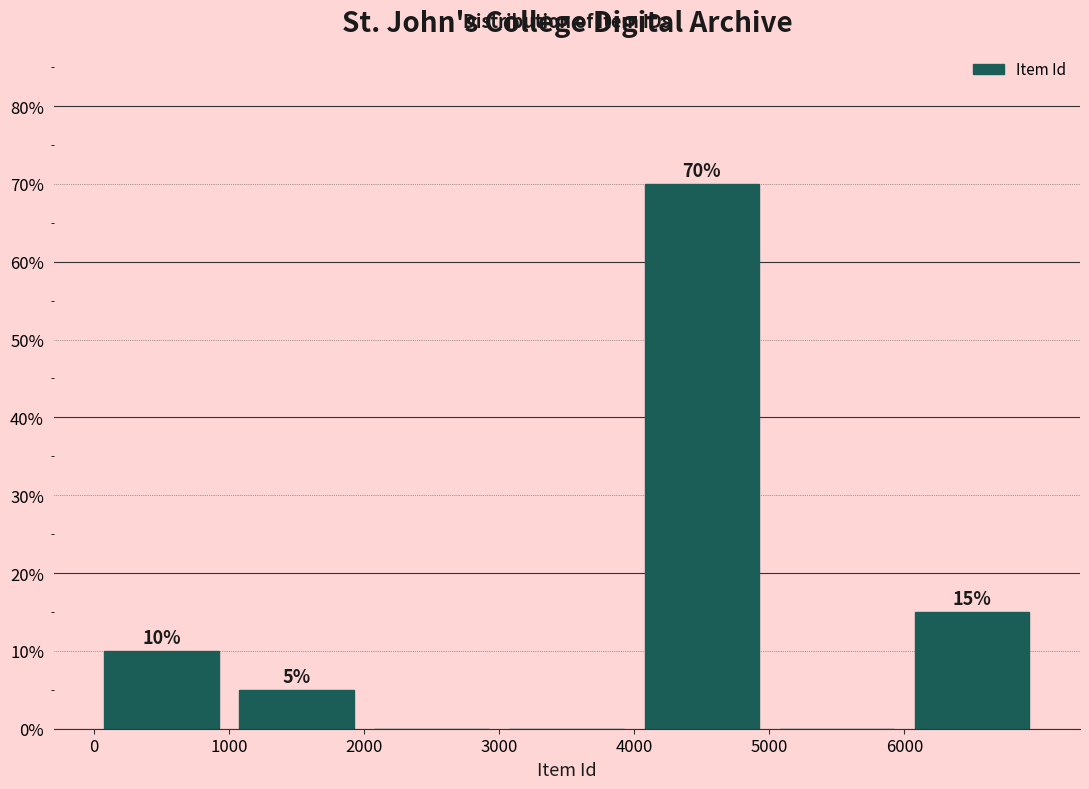

Which range on the x-axis has the tallest bar?

4000 to 5000